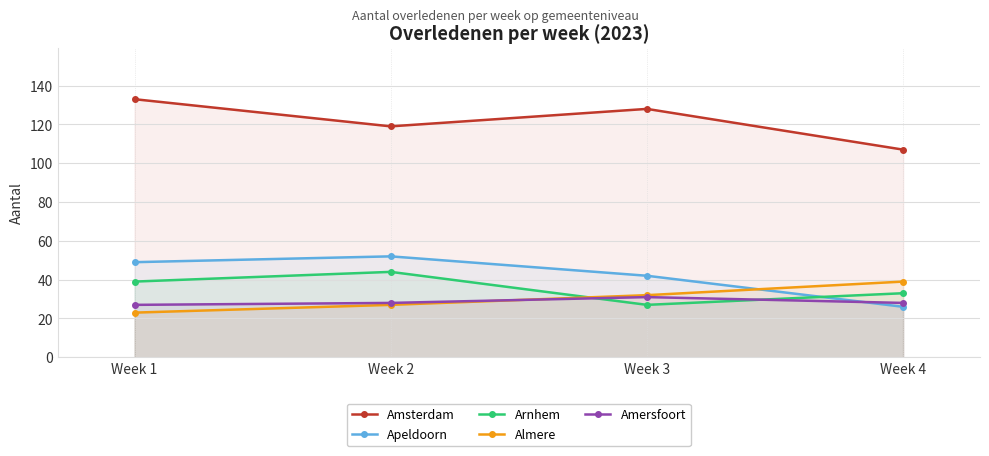

What is the minimum value for Apeldoorn?

26